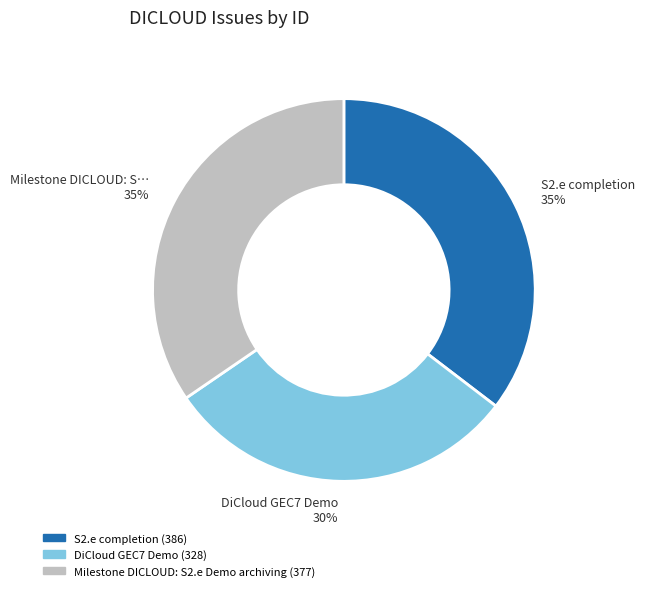

What percentage is the DiCloud GEC7 Demo slice, to the nearest percent?

30%